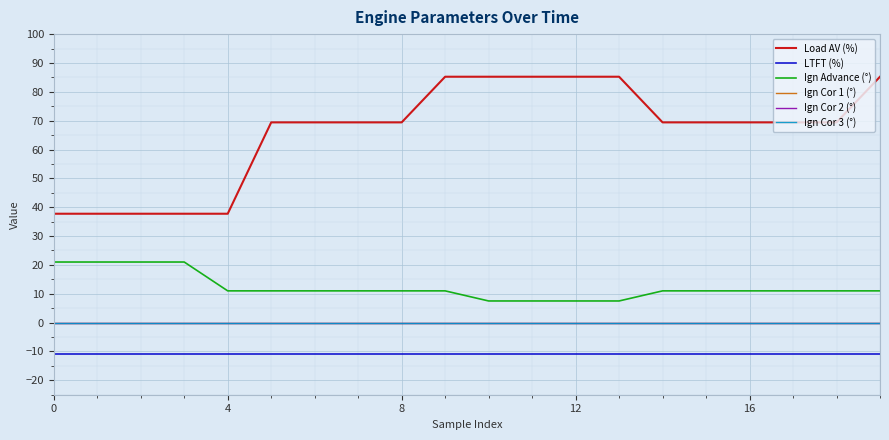

Is this an area chart (filled region under the line)?

No